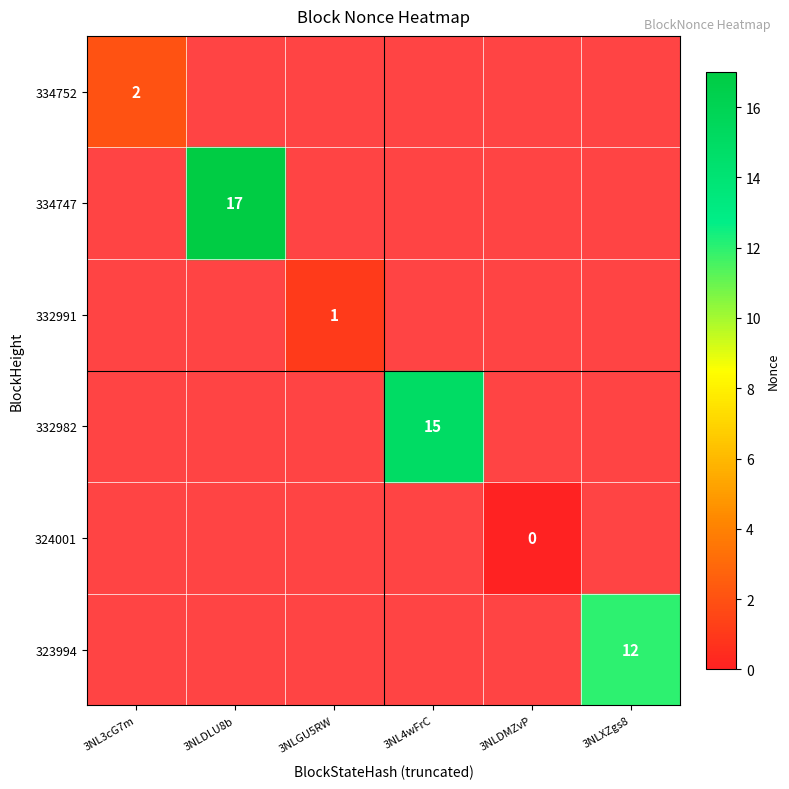

True or false: 332982 has a value of 0 at 3NL3cG7m.

False